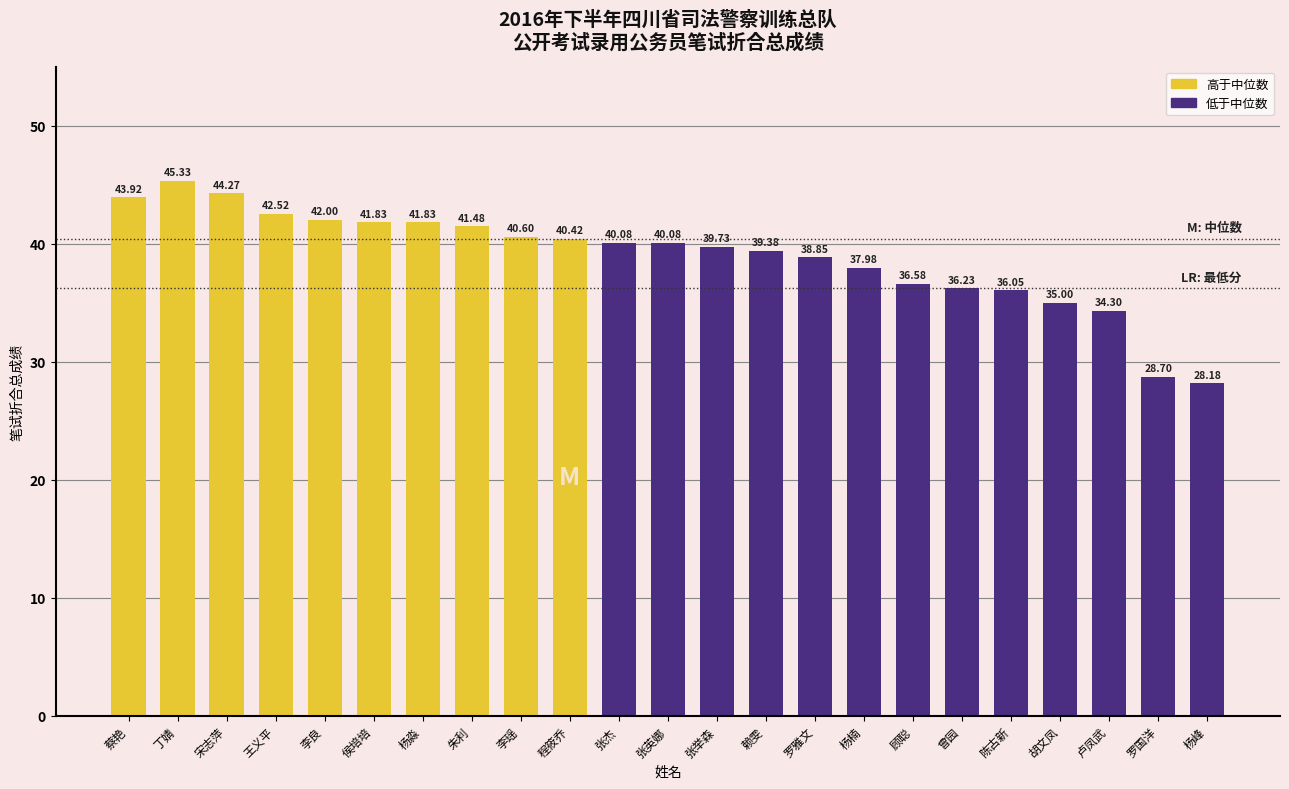

What is the ratio of the value at 杨峰 to the value at 朱利?

0.7